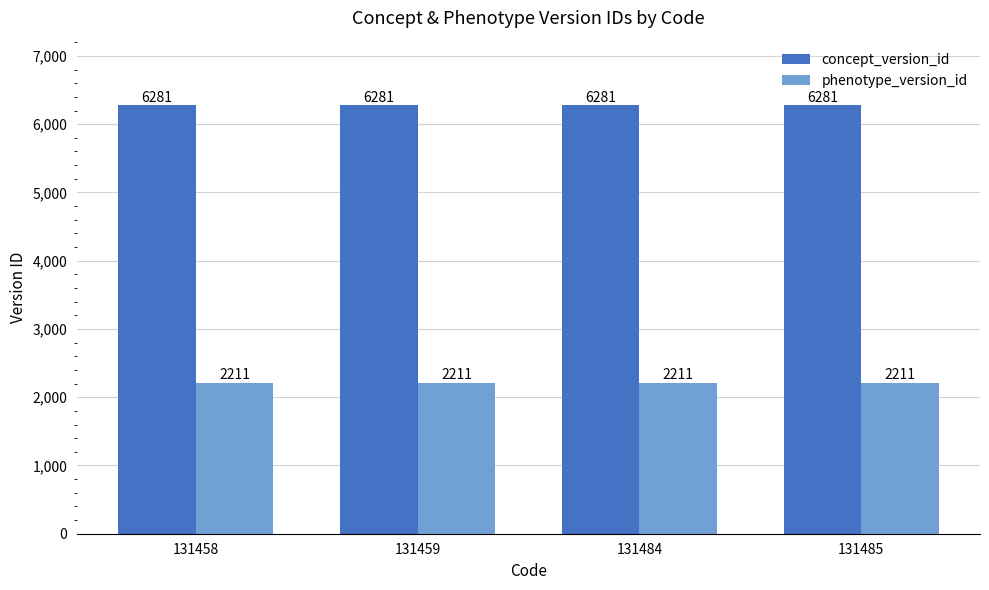

Rank the series by their average value, from highest to lowest.

concept_version_id, phenotype_version_id